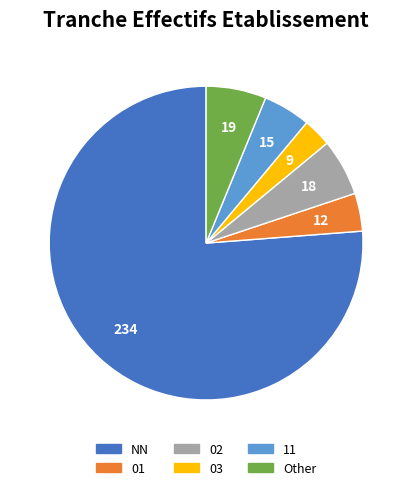

Between 03 and Other, which is larger?

Other